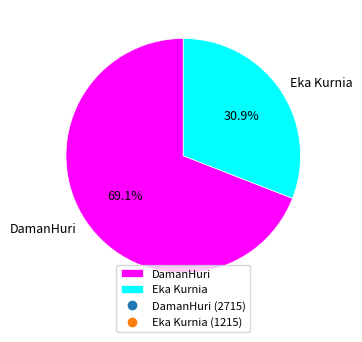

To the nearest percent, what is the difference between the largest and smallest slice percentages?

38%